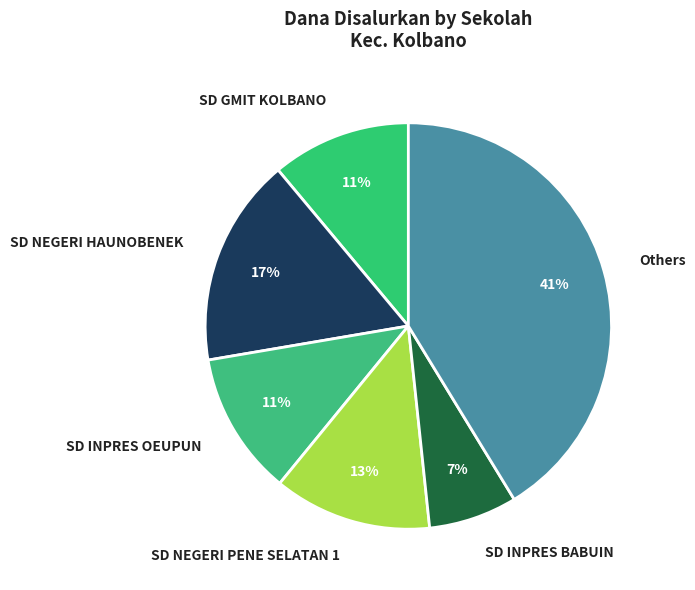

To the nearest percent, what portion does SD NEGERI HAUNOBENEK represent?

17%